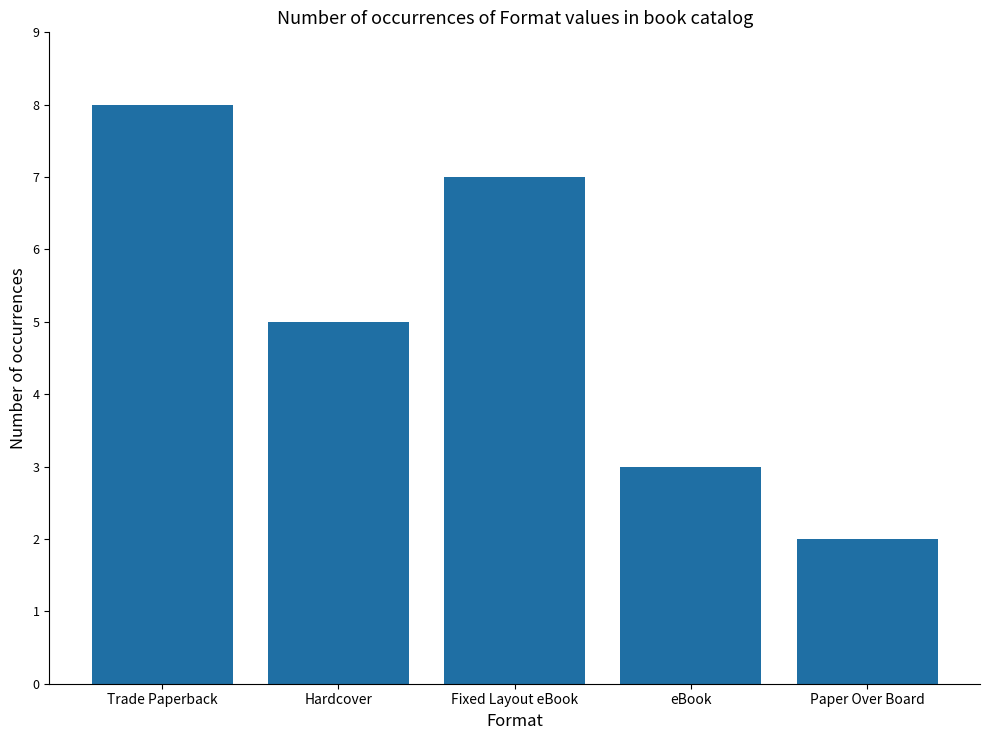

Reading left to right, list all the values displayed in this chart.

8	5	7	3	2